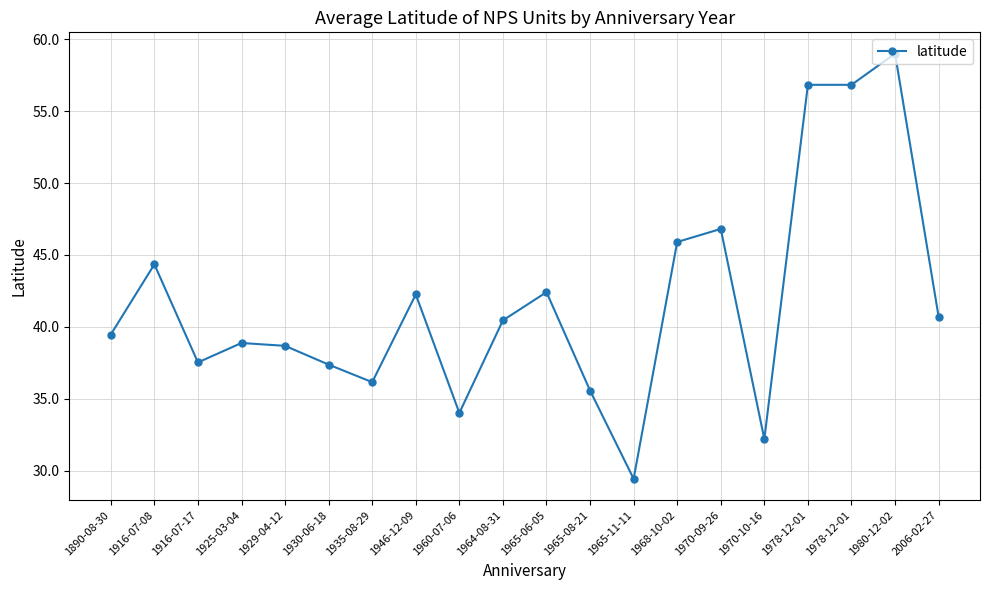

What is the sum of the values at 1964-08-31 and 1935-08-29?

76.6